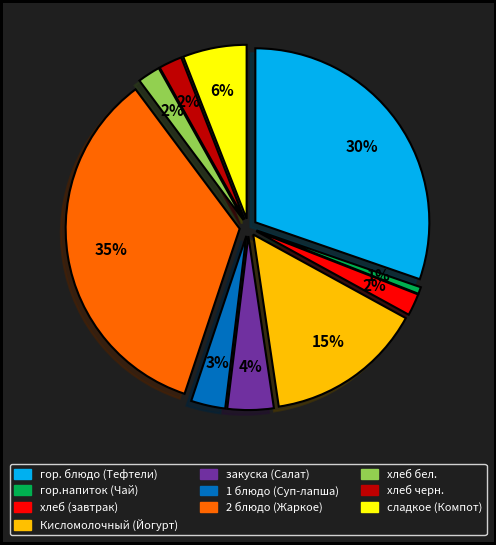

To the nearest percent, what portion does Тефтели из говядины с томатным соусом represent?

30%